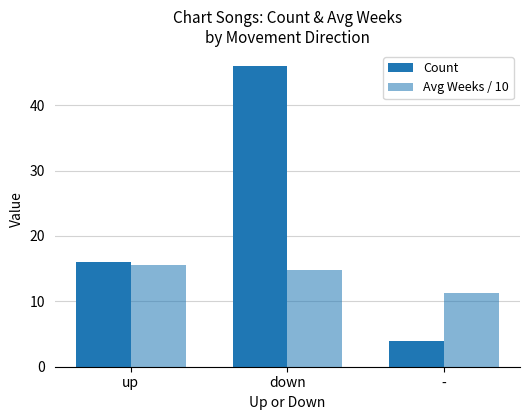

What is the greatest value displayed?

46.0